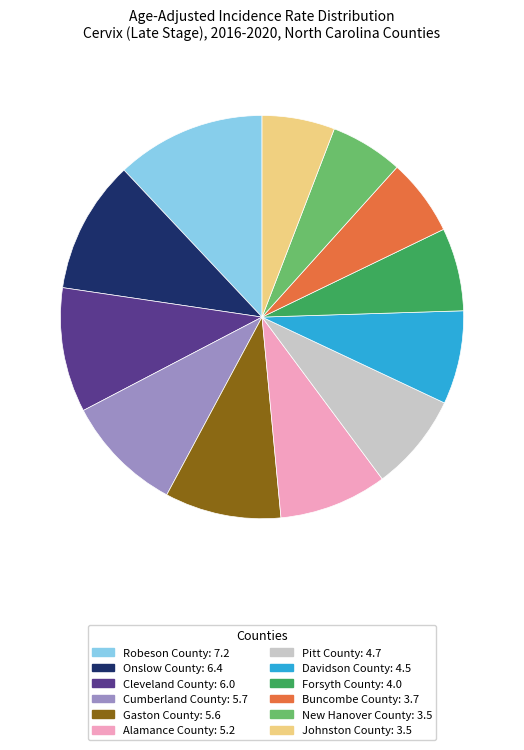

Which category has the biggest portion of the pie?

Robeson County